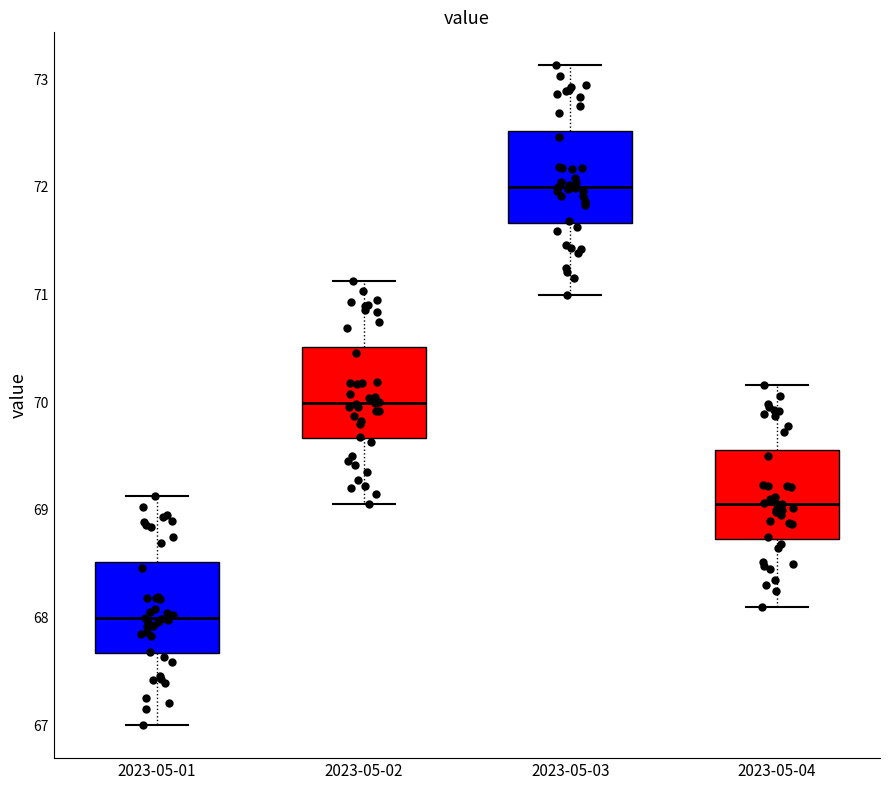

Where does the lower whisker of the box for 2023-05-02 end on the y-axis? The values are not printed on the chart, so give them approximately, as read against the axis.

69.1